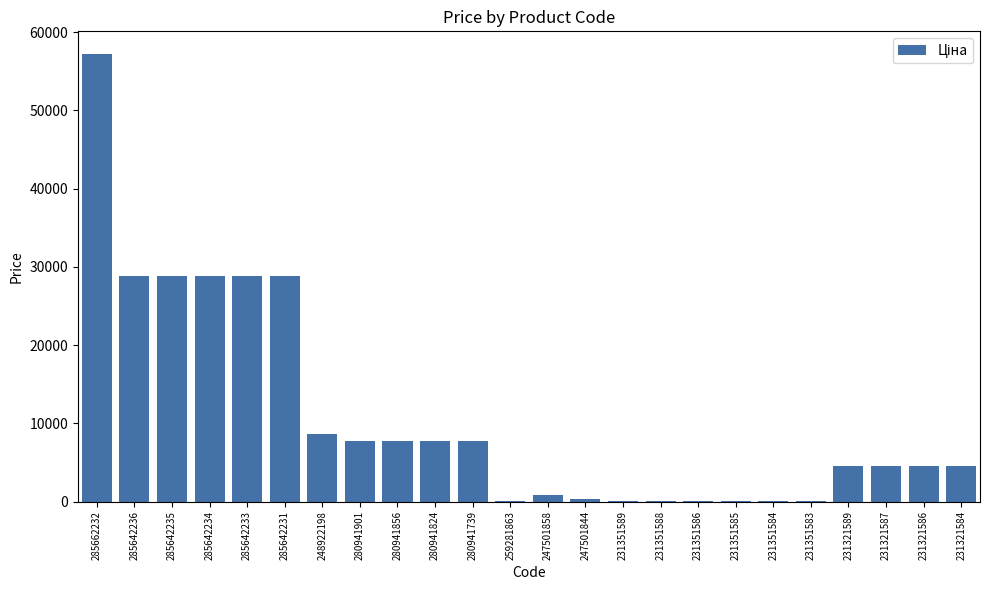

What value does the data have at 285642233?

28890.3